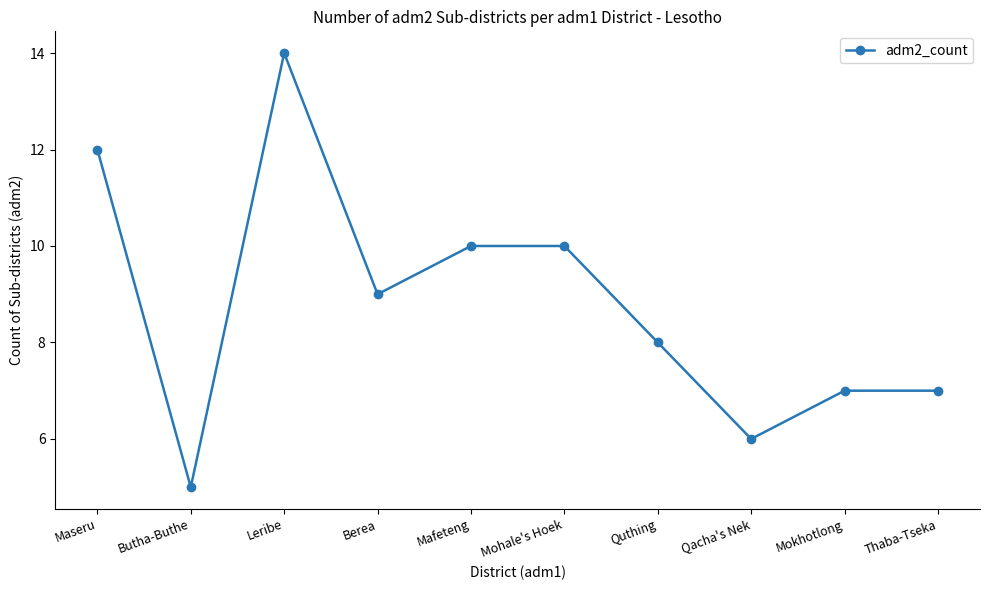

True or false: there are more than 0 points higher than both neighbors.

True